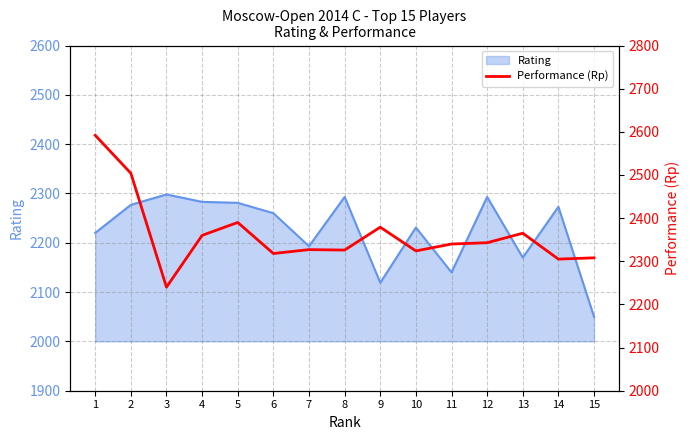

What is the difference between the maximum and minimum values?

352